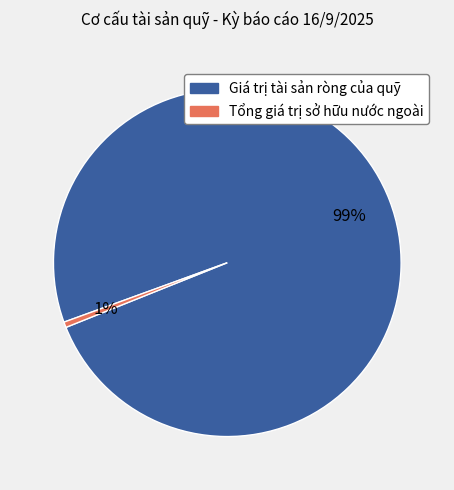

Which has a higher value, Tổng giá trị sở hữu nước ngoài or Giá trị tài sản ròng của quỹ?

Giá trị tài sản ròng của quỹ